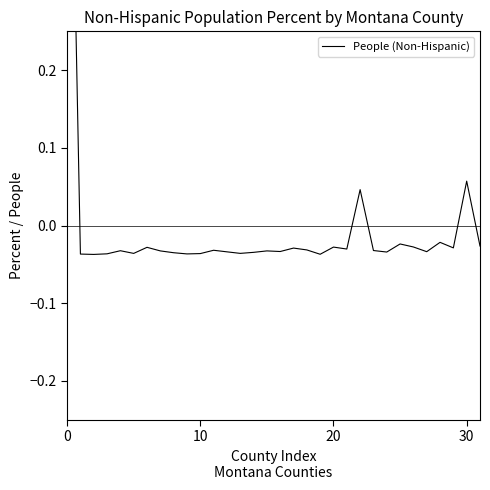

How many lines are shown in the chart?

1